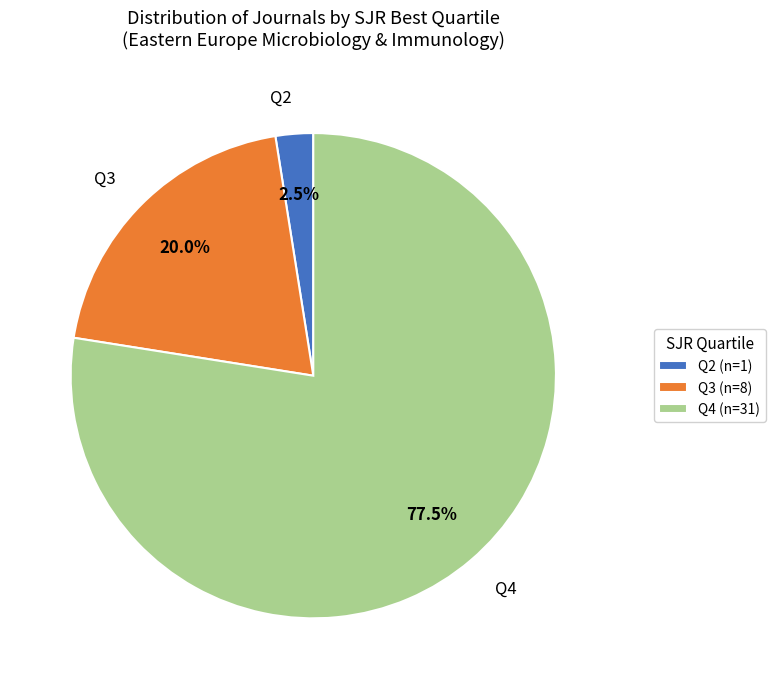

Which has a higher value, Q4 or Q2?

Q4